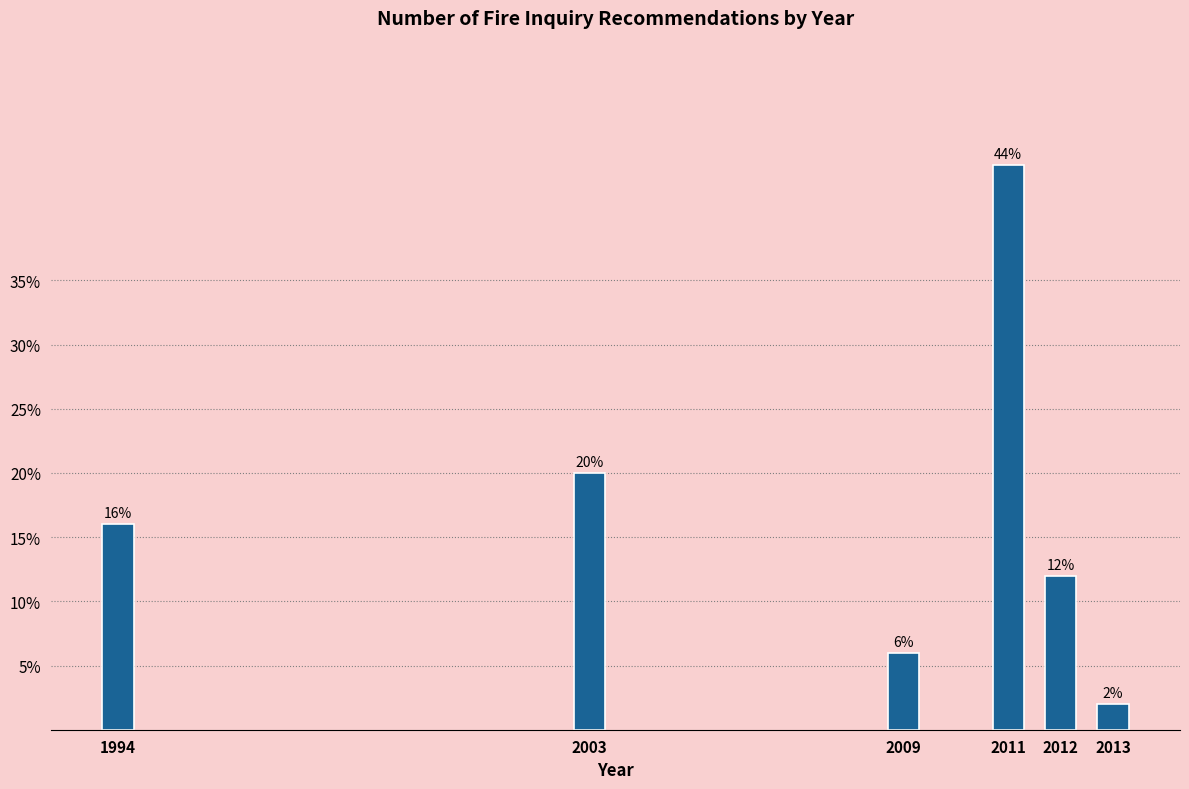

Reading right to left, transcribe all the data shown in this chart.

2	12	44	6	20	16